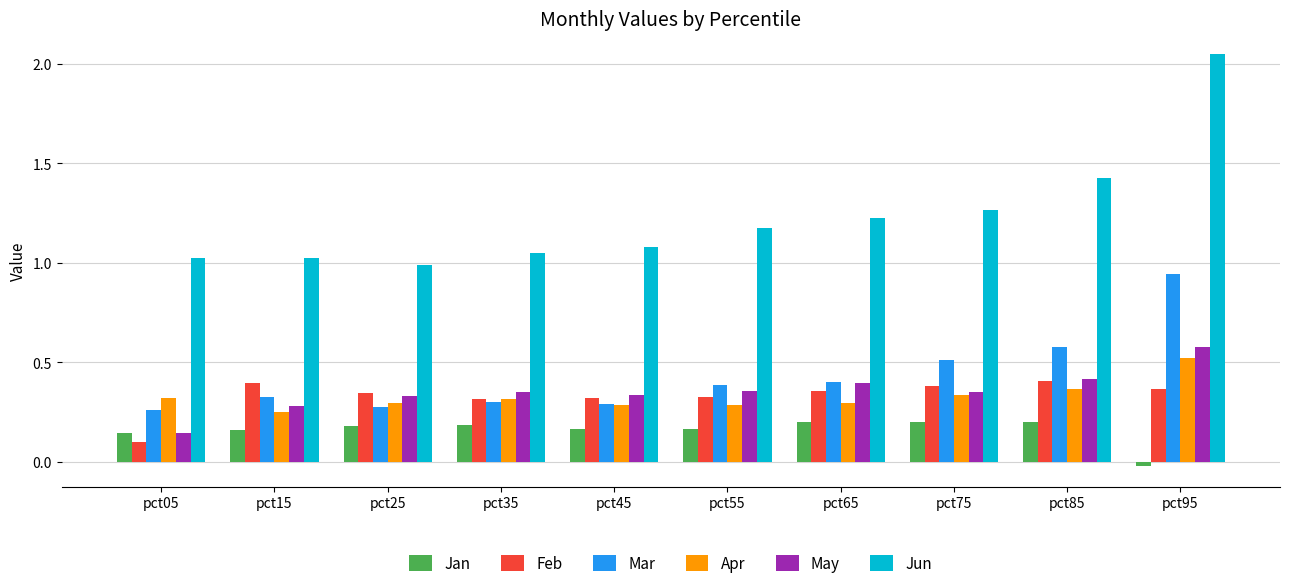

What is the sum of all Jun values?

12.3